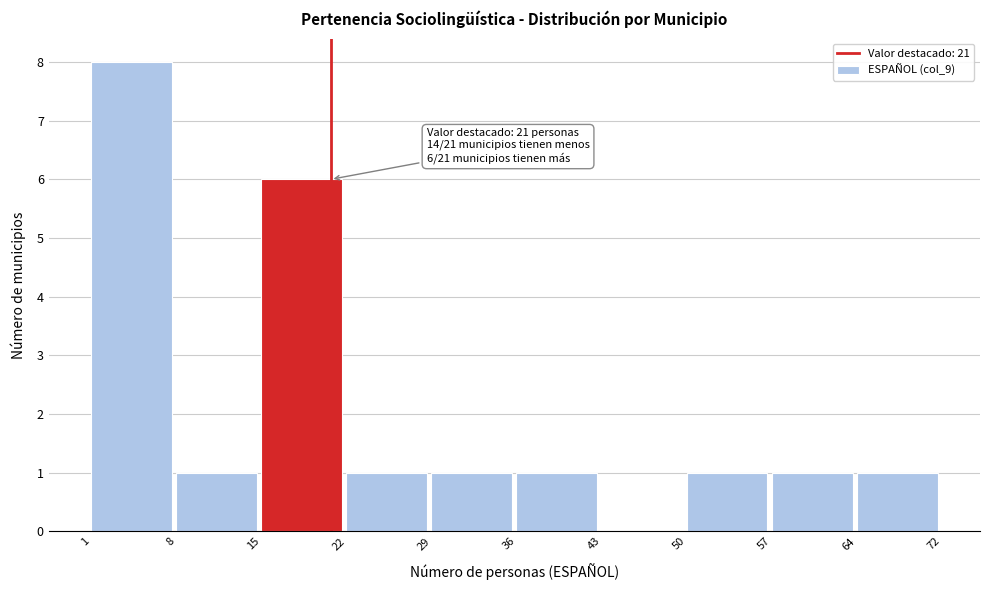

Reading right to left, what are all the values shown in this chart?

64=1	57=1	50=1	43=0	36=1	29=1	22=1	15=6	8=1	1=8